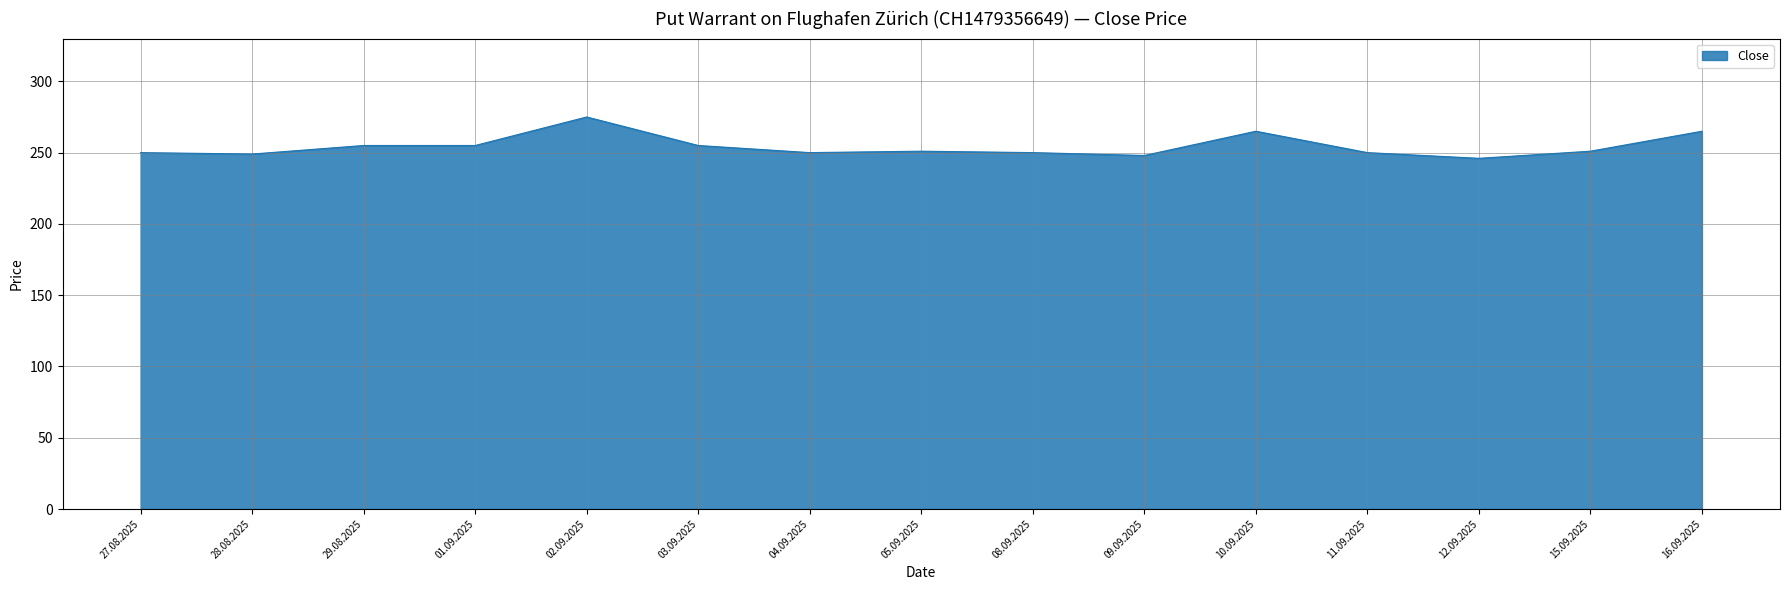

True or false: the data shows 251 at 05.09.2025.

True